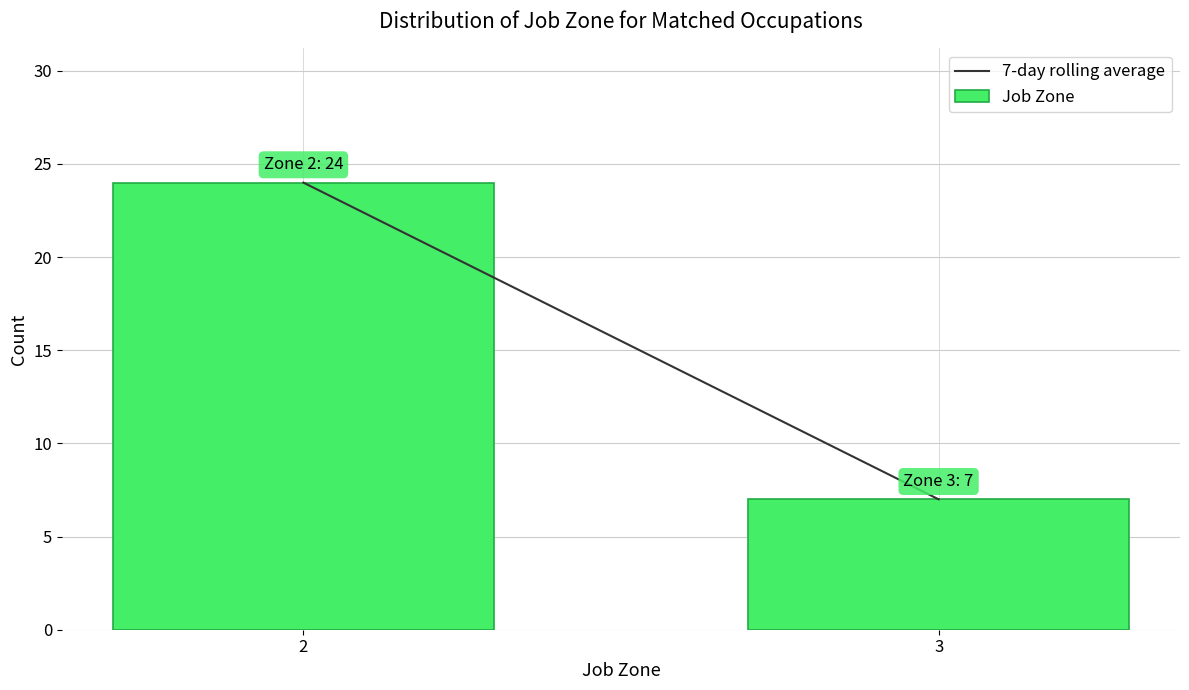

Reading right to left, transcribe all the data shown in this chart.

3=7	2=24